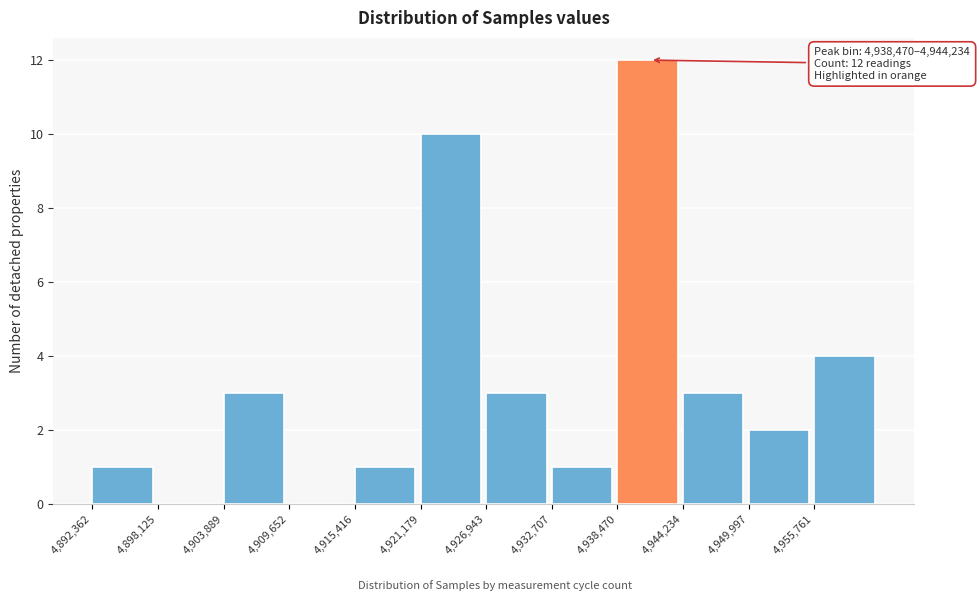

Over which range of the x-axis is the bar tallest?

4938000 to 4944000